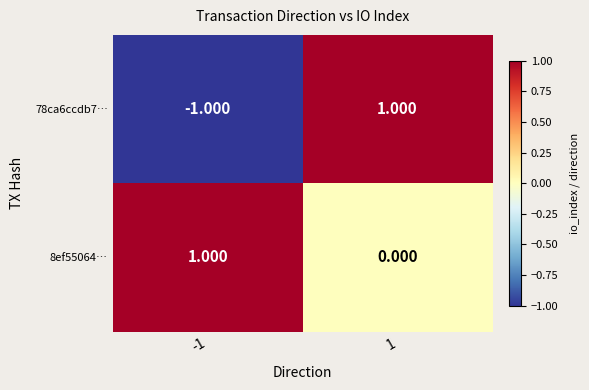

Is the value of 78ca6ccdb7… at -1 greater than the value of 8ef55064… at -1?

No